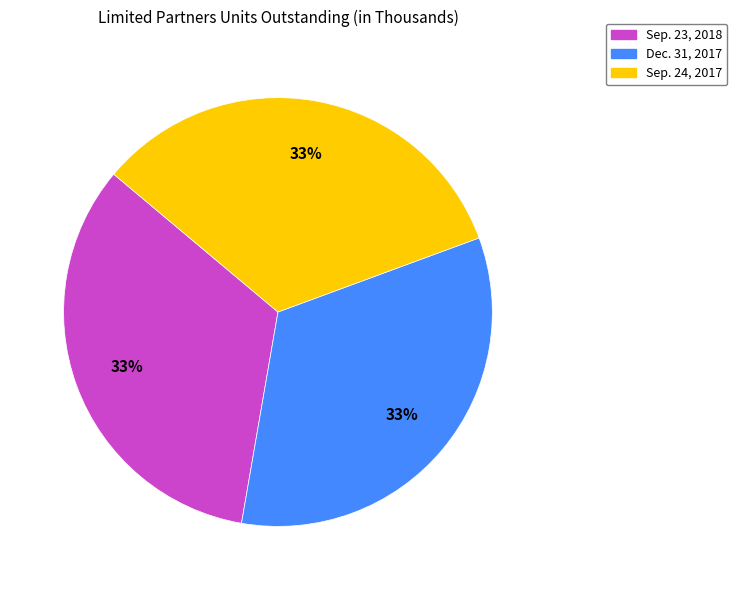

Is the sum of Sep. 23, 2018 and Dec. 31, 2017 greater than half?

Yes